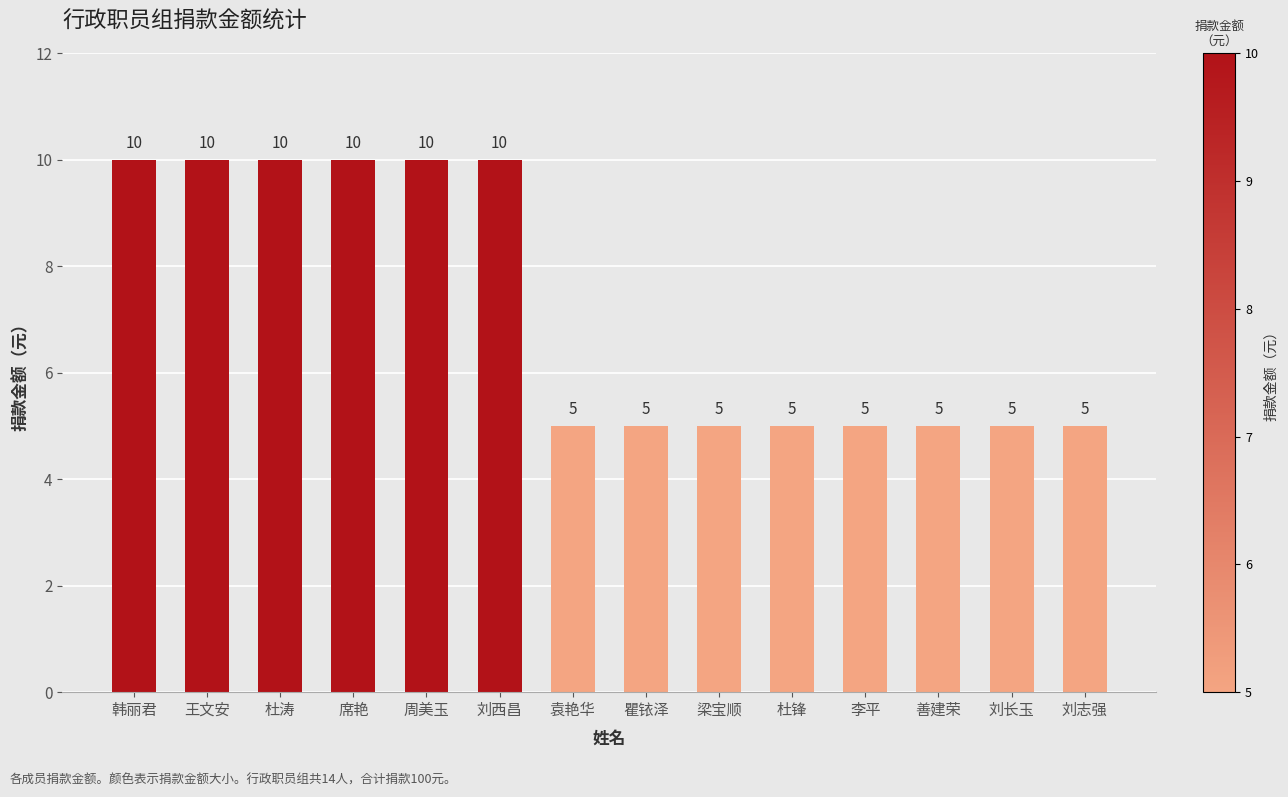

Reading left to right, what are all the values shown in this chart?

10	10	10	10	10	10	5	5	5	5	5	5	5	5